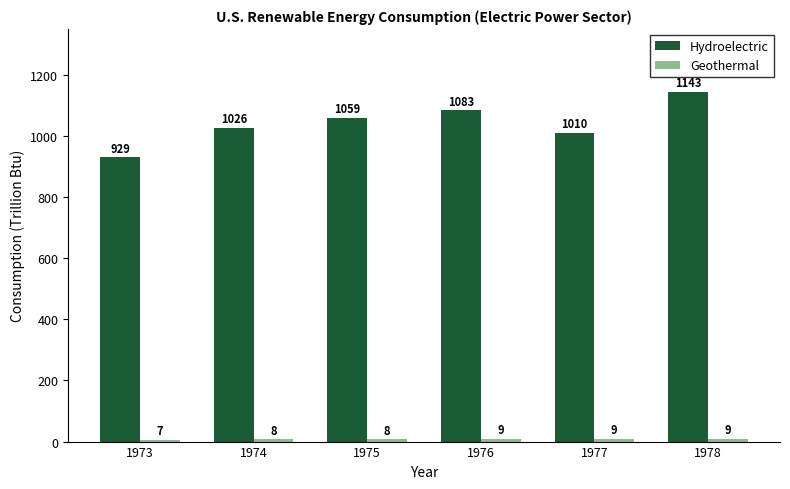

Read the Hydroelectric value at 1975.

1059.0